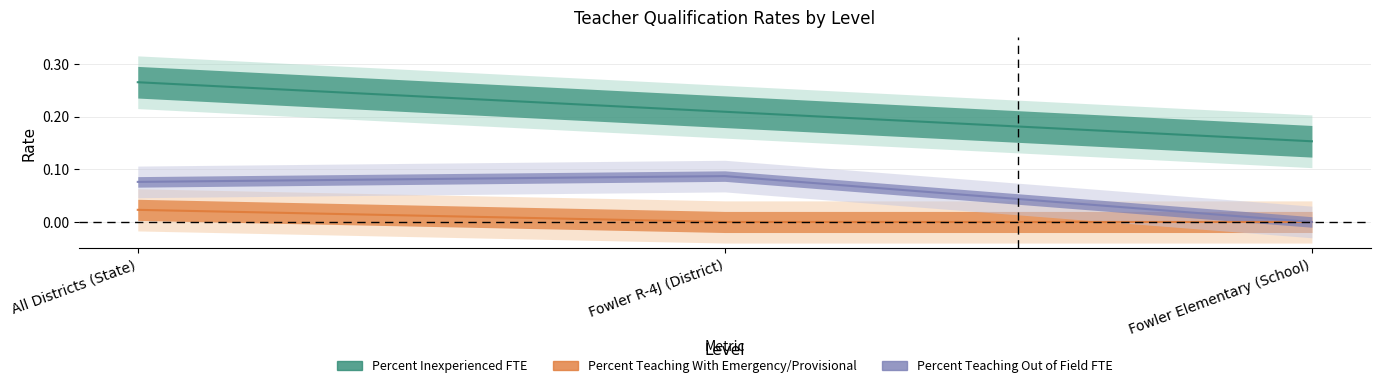

What position from the right is Fowler Elementary (School)?

1